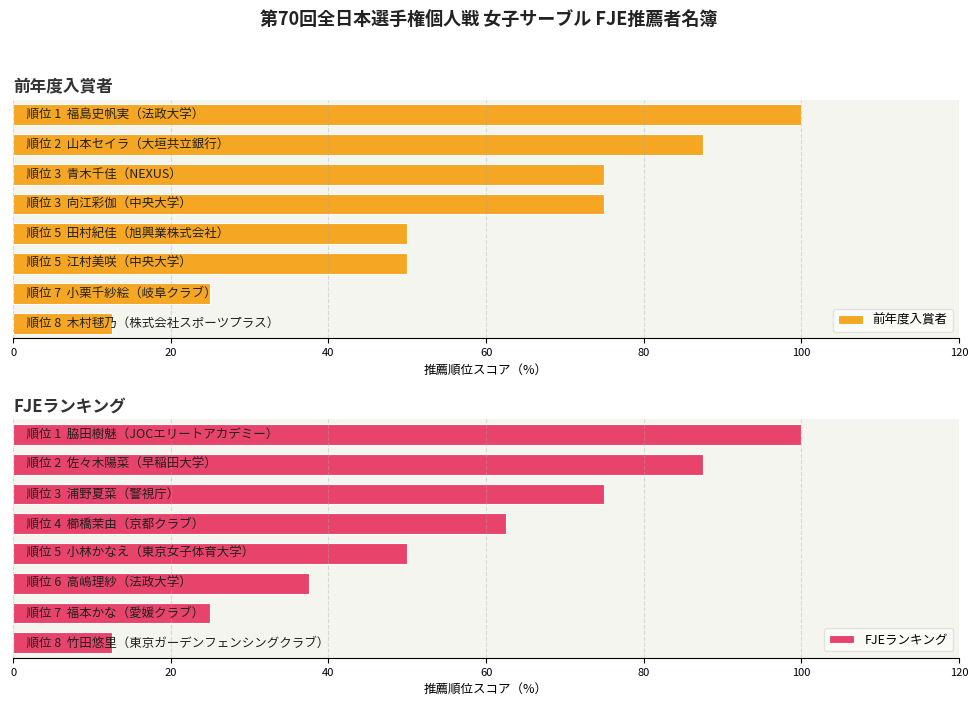

Which series has the largest range (max minus min)?

前年度入賞者